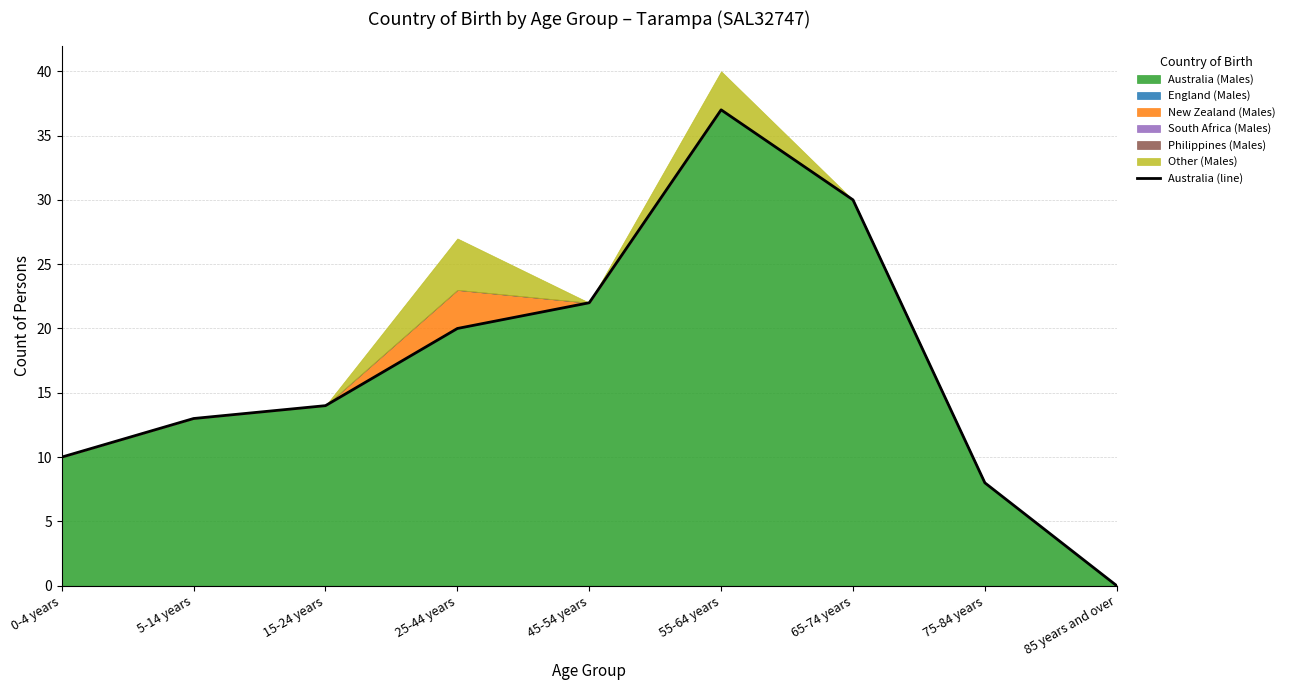

Reading left to right, transcribe all the data shown in this chart.

0-4 years=10	5-14 years=13	15-24 years=14	25-44 years=20	45-54 years=22	55-64 years=37	65-74 years=30	75-84 years=8	85 years and over=0